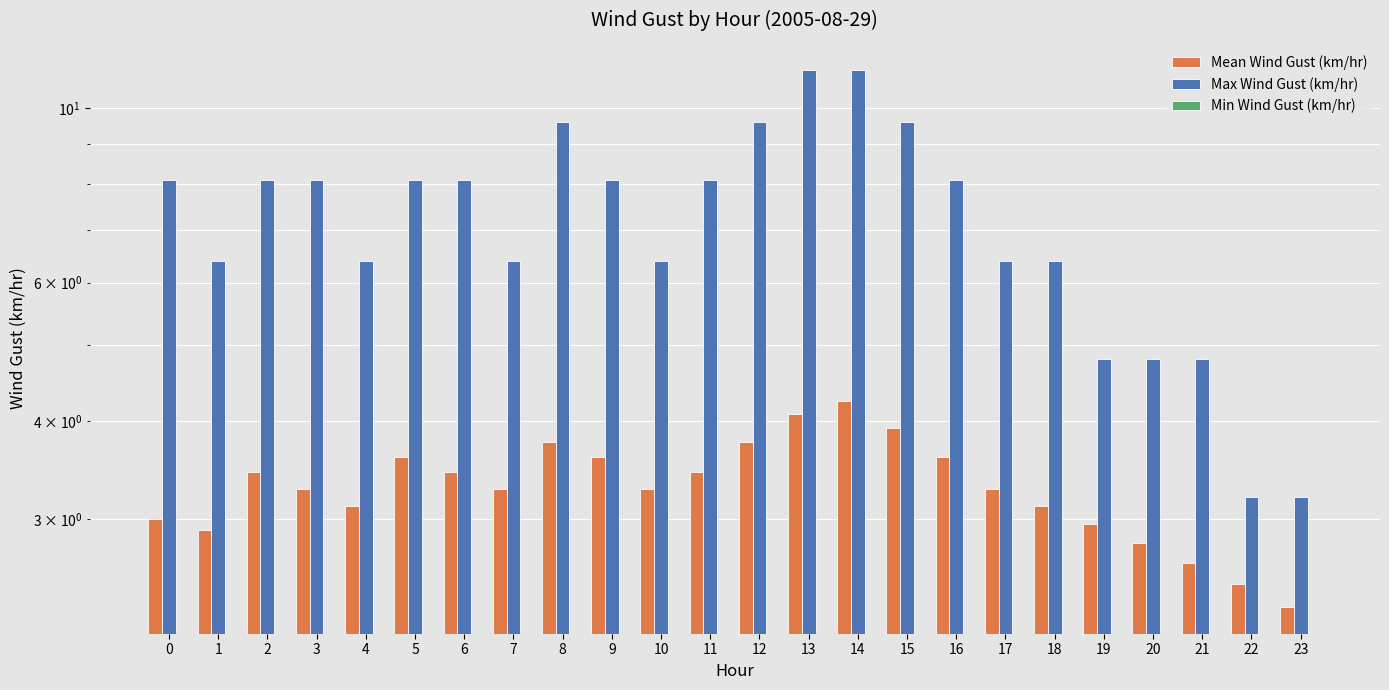

What is the total value across all series at 20?

7.6